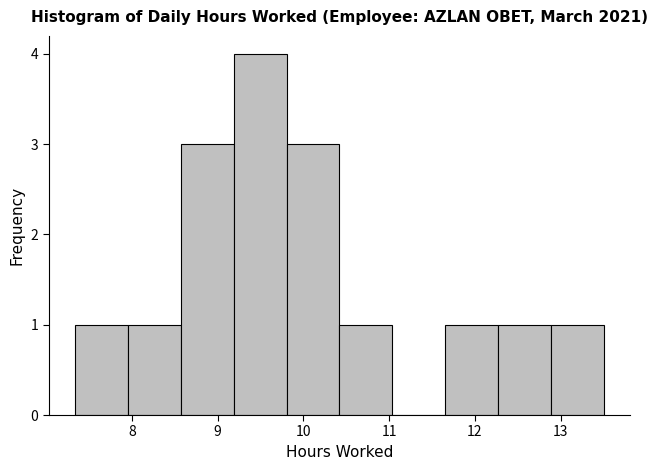

Over which range of the x-axis is the bar tallest?

9.2 to 9.8